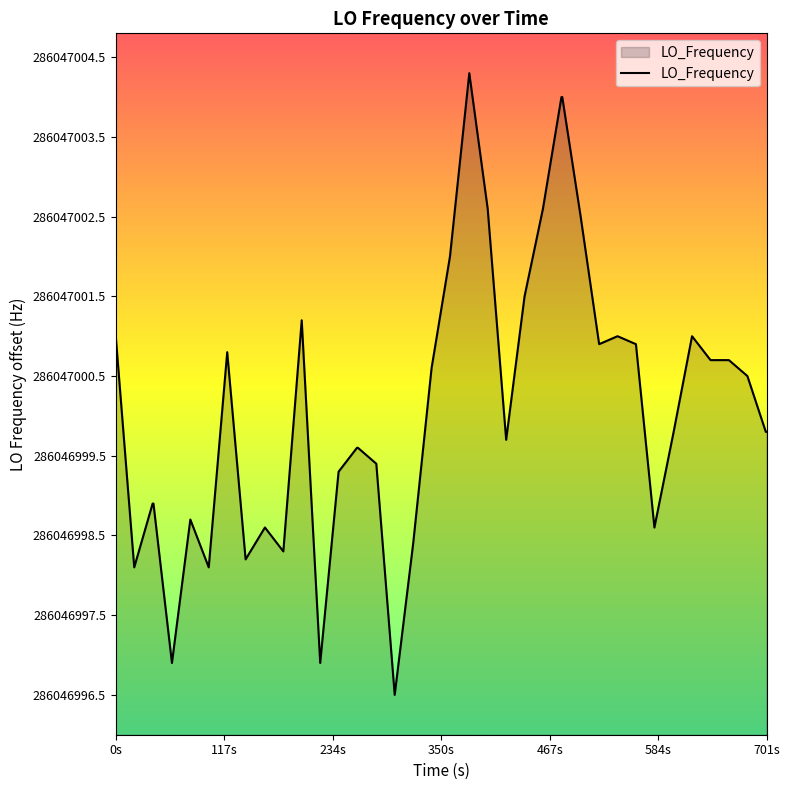

Is it true that the value at 7 is 1.0?

False